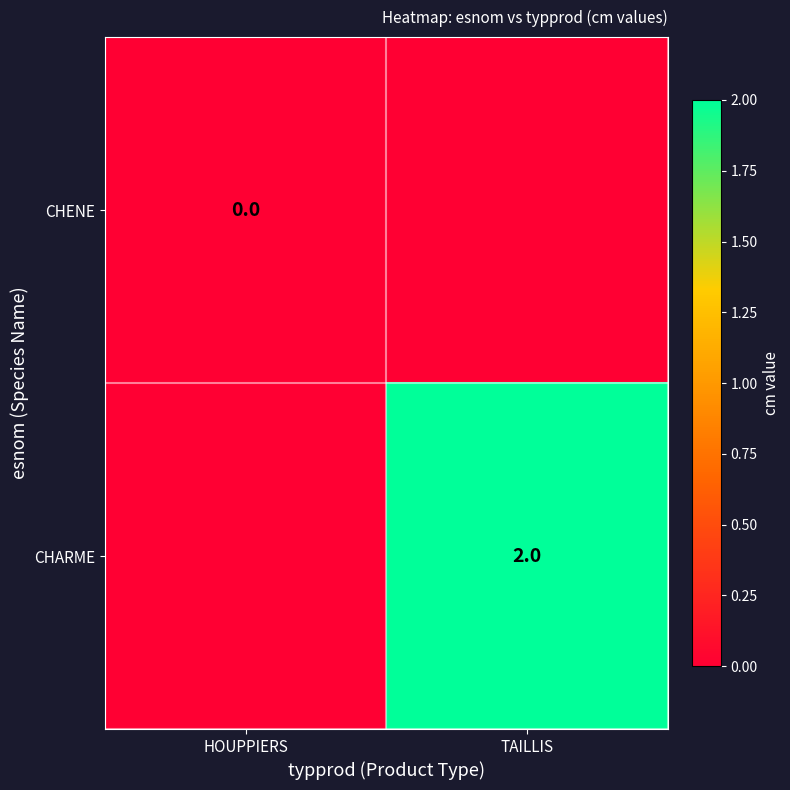

Between HOUPPIERS and TAILLIS, which is larger?

TAILLIS